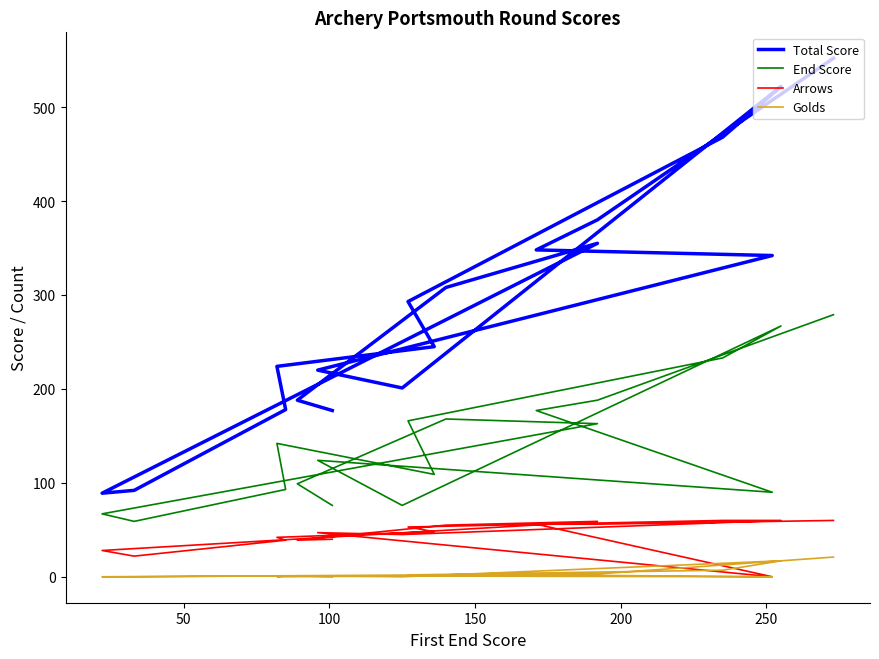

What is the difference between the second highest and minimum values in the Golds series?

17